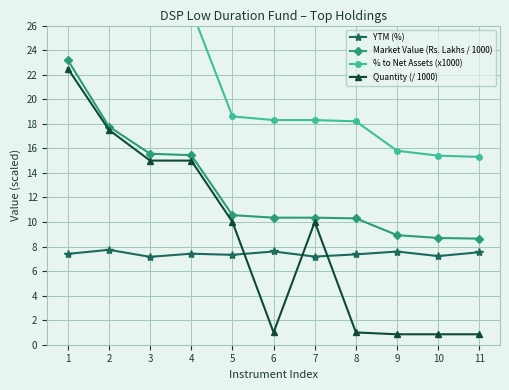

True or false: Quantity (/ 1000) and % to Net Assets (x1000) cross at least once.

False